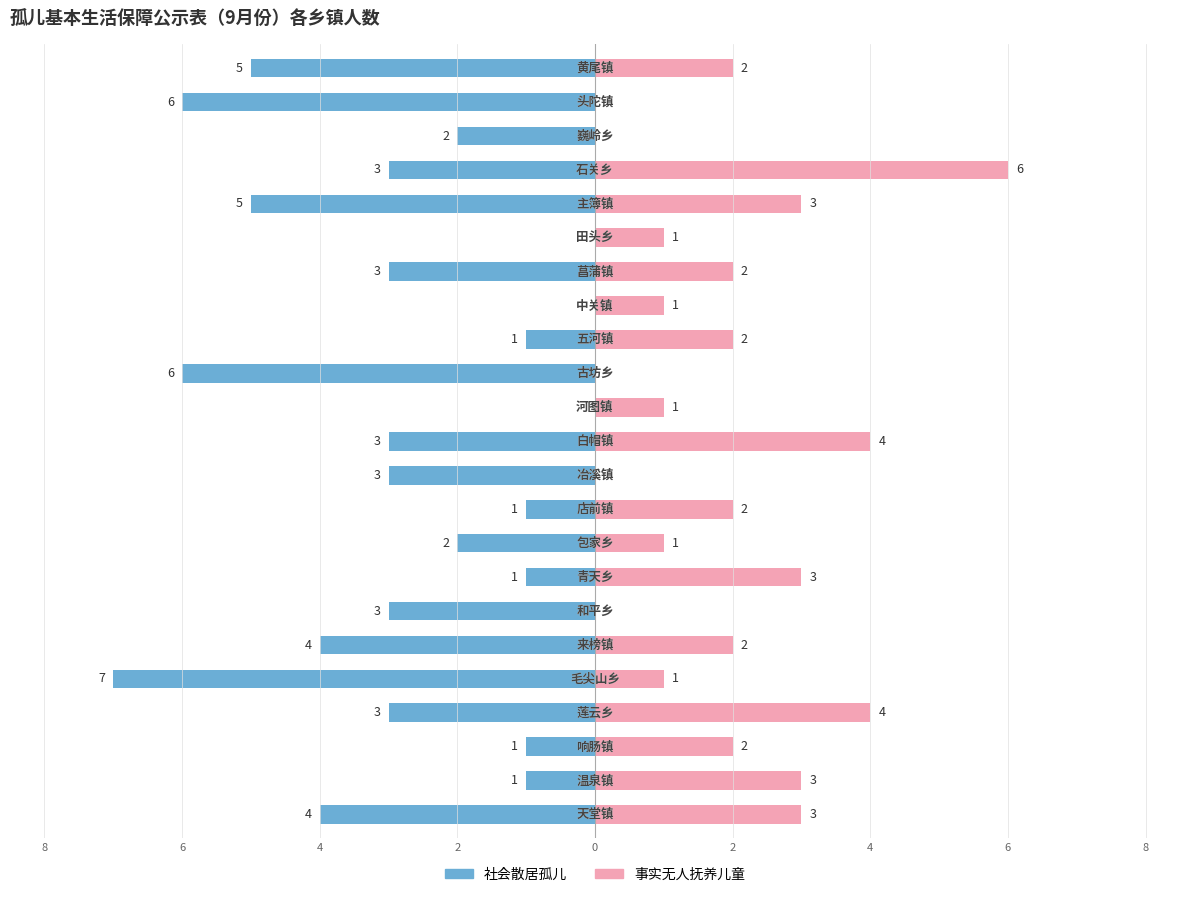

Count the number of categories in the chart.

23